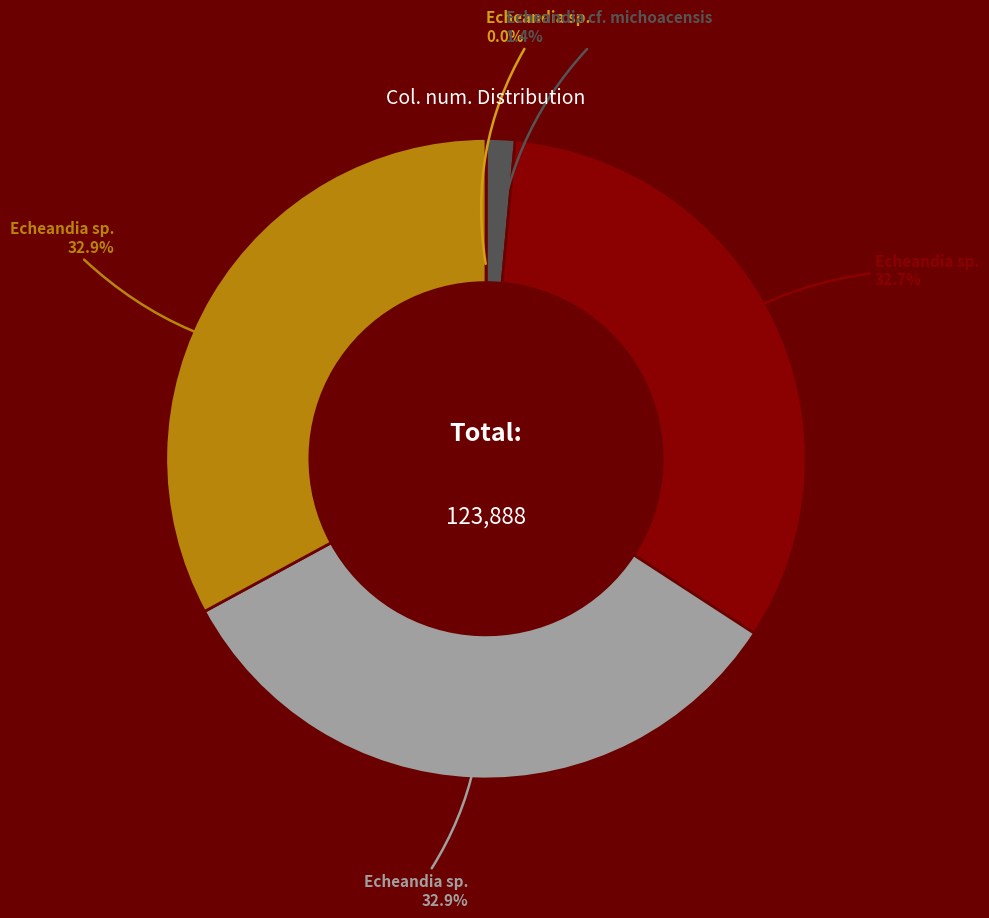

Is there any slice that represents more than half of the pie?

No